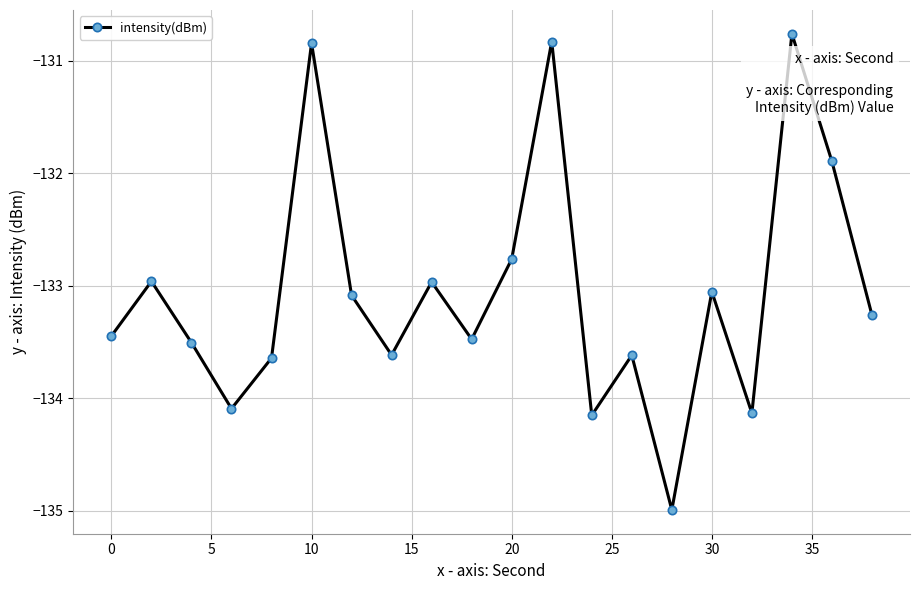

What is the difference between the maximum and second lowest values?

3.4